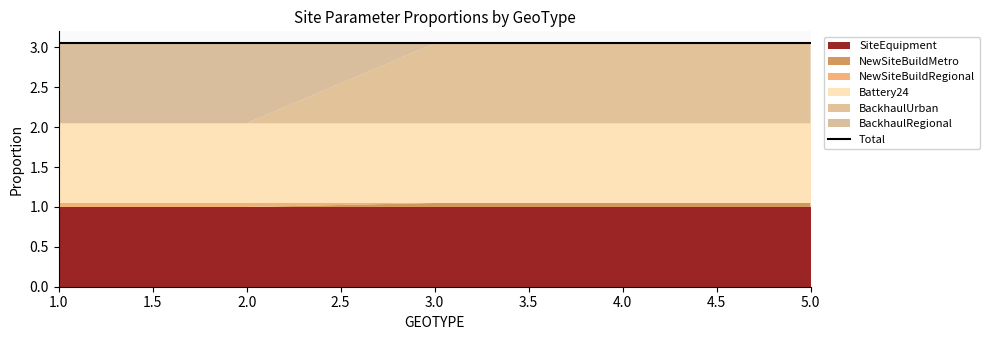

Which category has the lowest value in the BackhaulUrban series?

1